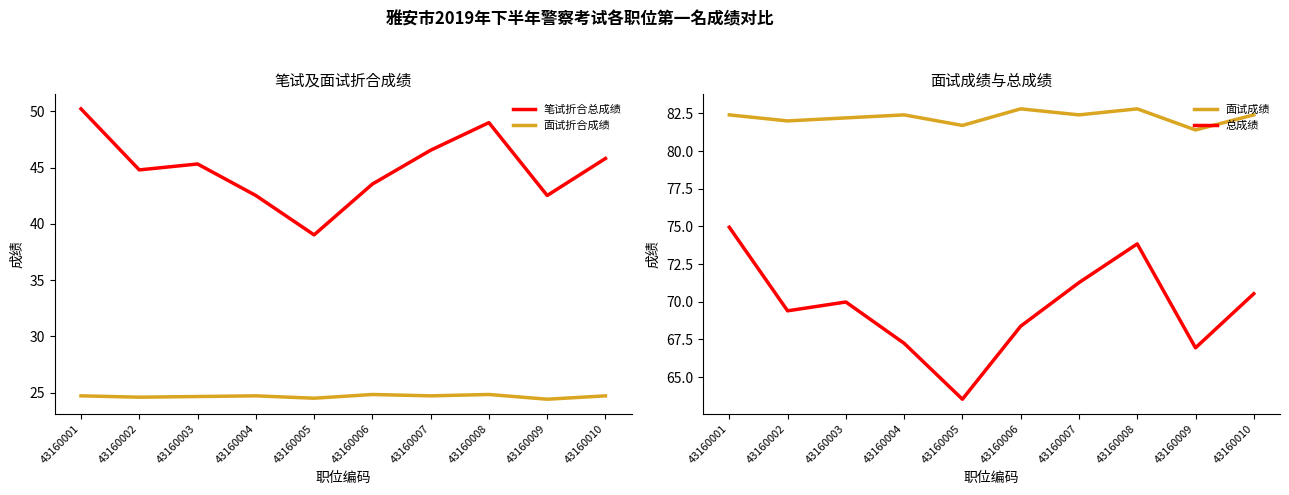

In 面试成绩, how many points are lower than both neighbors (excluding endpoints)?

4